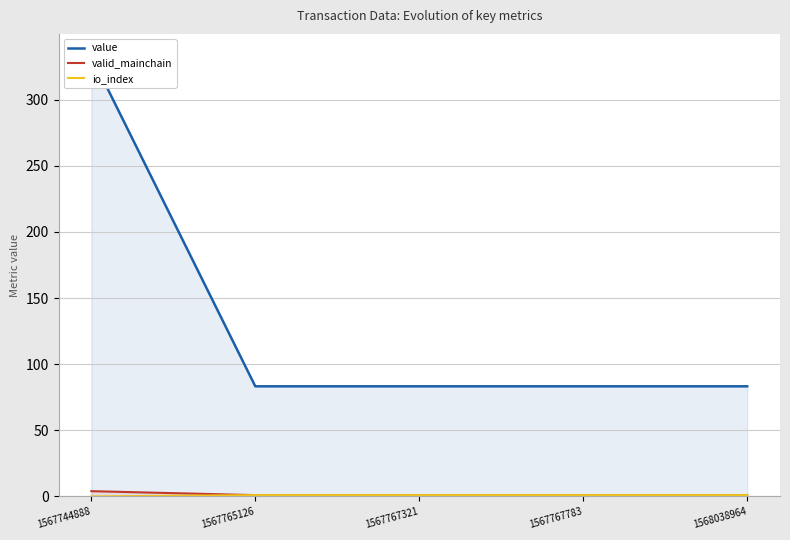

True or false: io_index and valid_mainchain intersect in this chart.

False